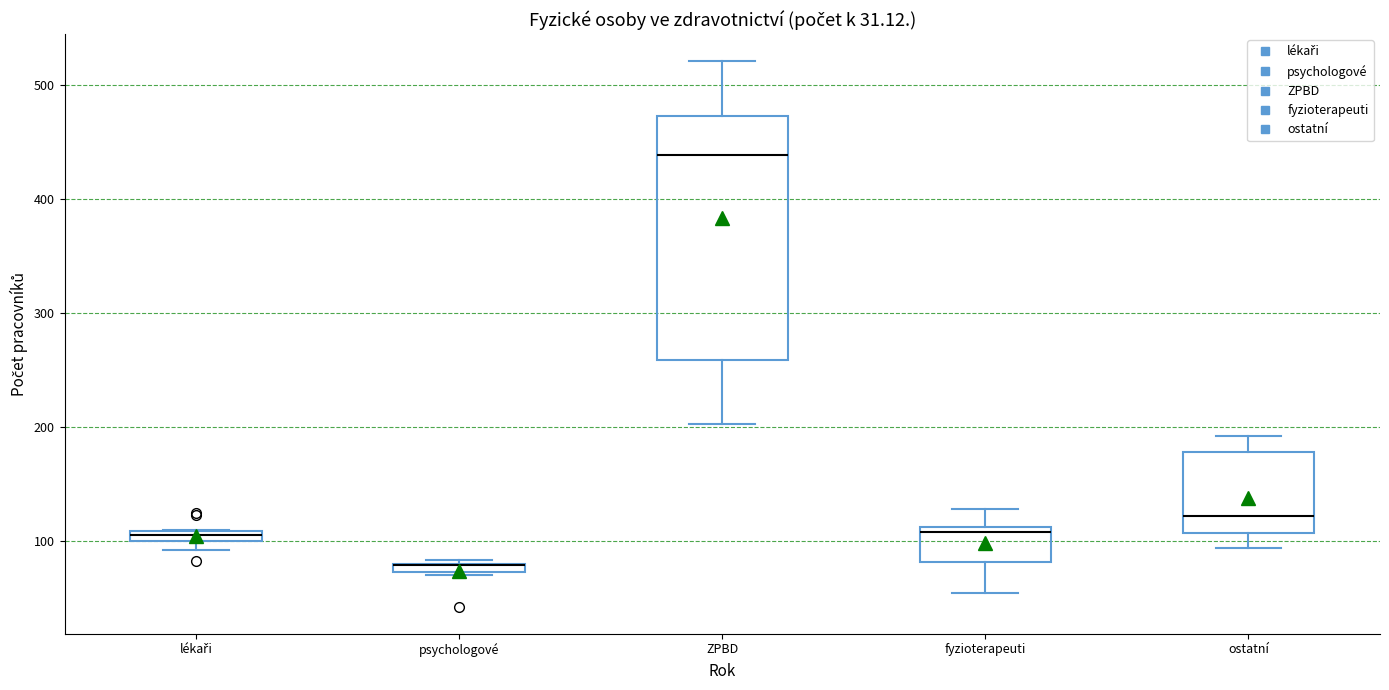

Which box is the tallest, from its lower edge to its upper edge?

ZPBD